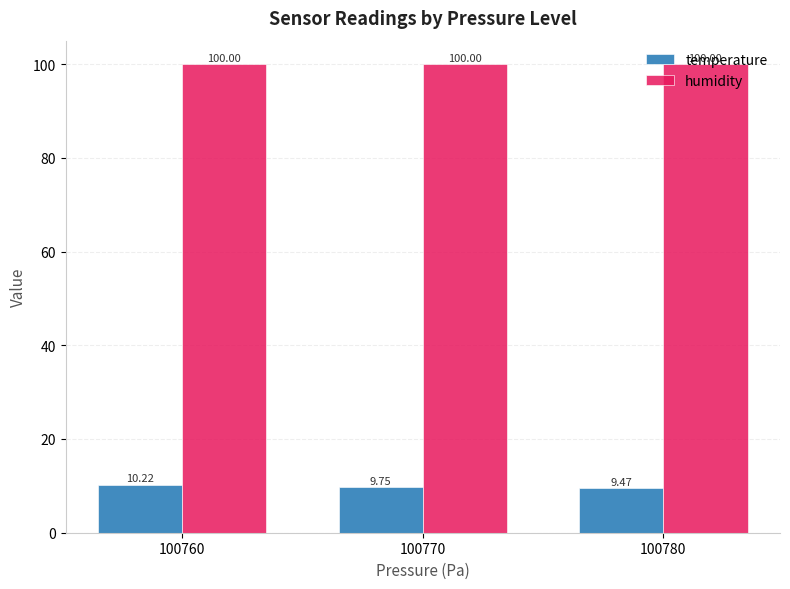

Which label corresponds to the smallest value in the chart?

100780